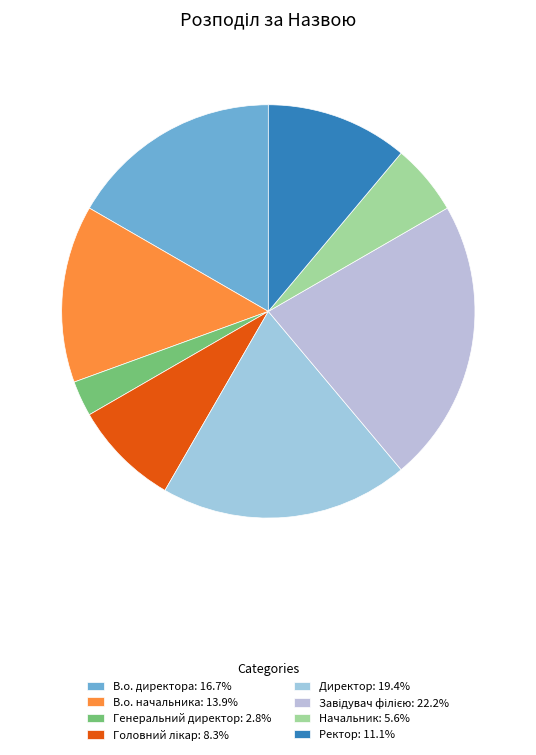

What portion of the pie excludes В.о. директора?

83.3%